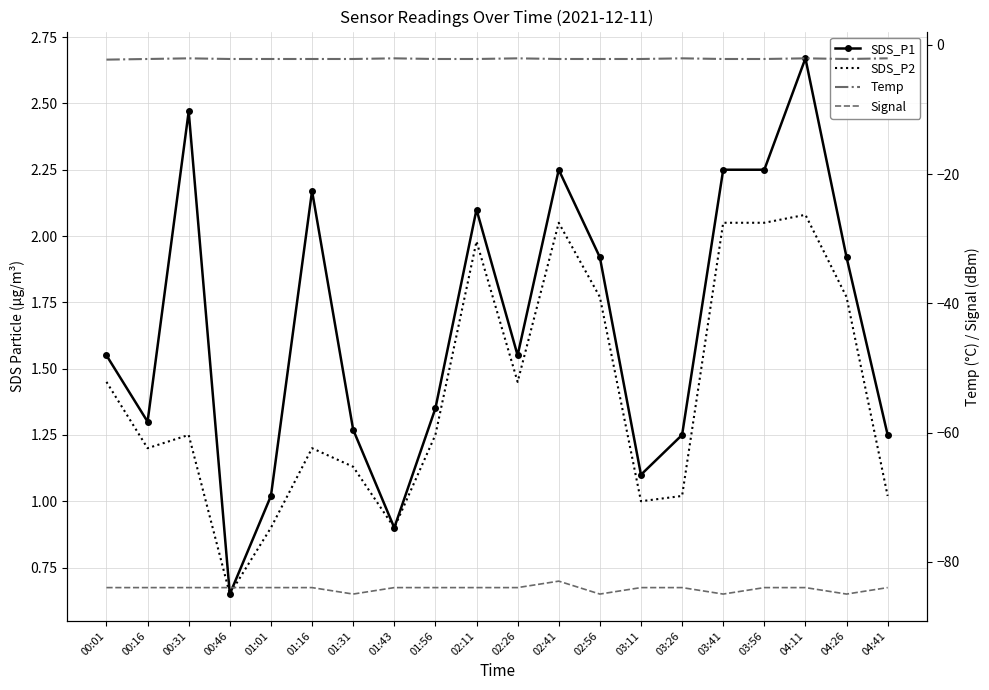

Rank the categories by Signal value from lowest to highest.

01:31, 02:56, 03:41, 04:26, 00:01, 00:16, 00:31, 00:46, 01:01, 01:16, 01:43, 01:56, 02:11, 02:26, 03:11, 03:26, 03:56, 04:11, 04:41, 02:41